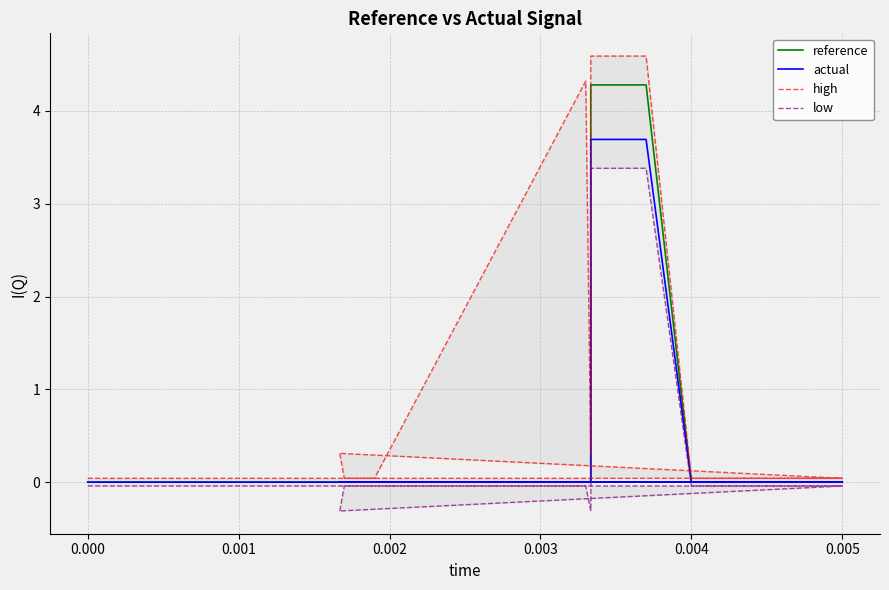

How many interior local peaks does the high series have?

1